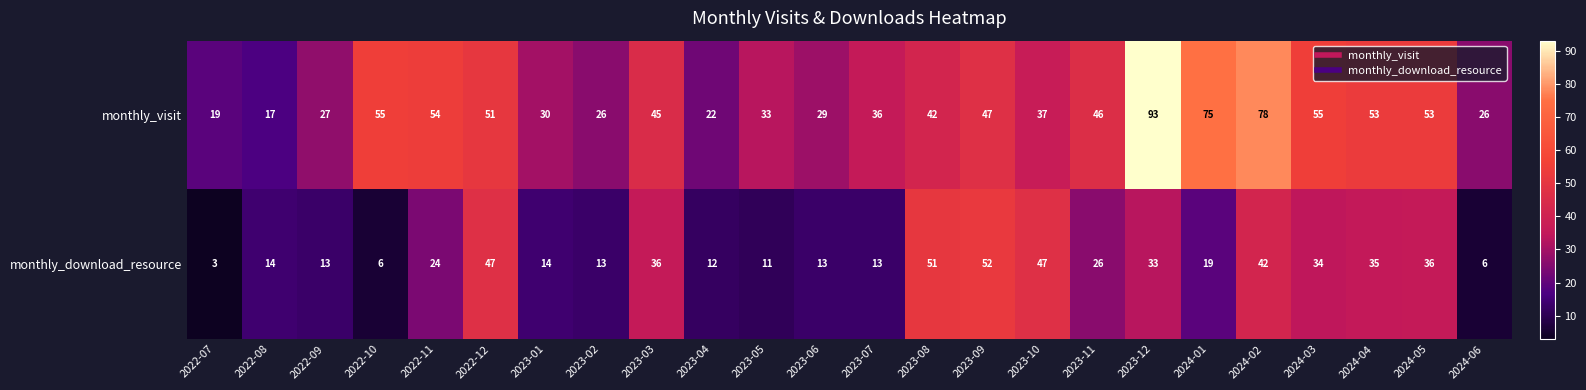

Which series has the widest spread of values?

monthly_visit